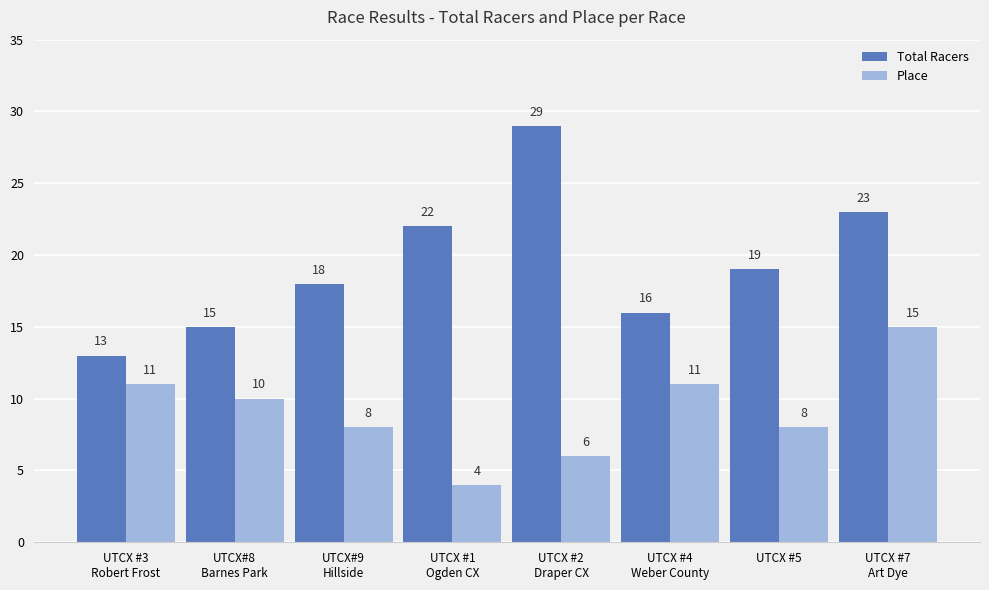

Count the number of categories in the chart.

8